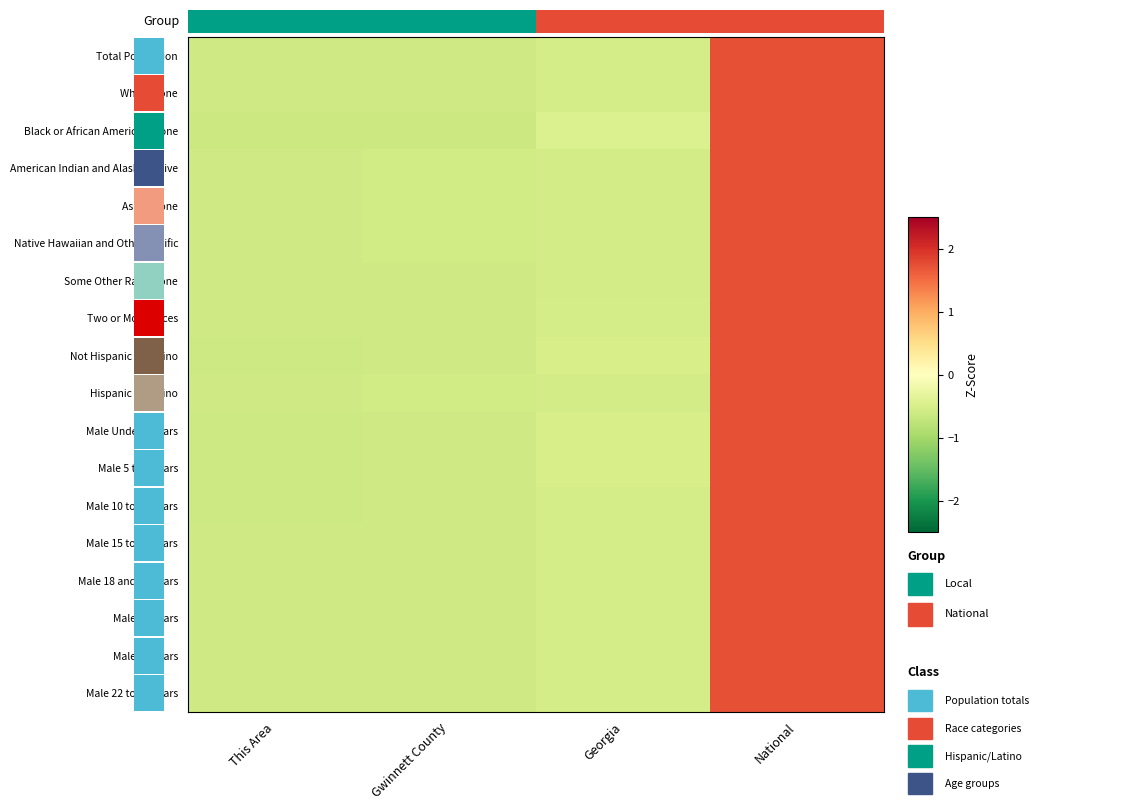

What is the minimum value shown in the chart?

-0.6